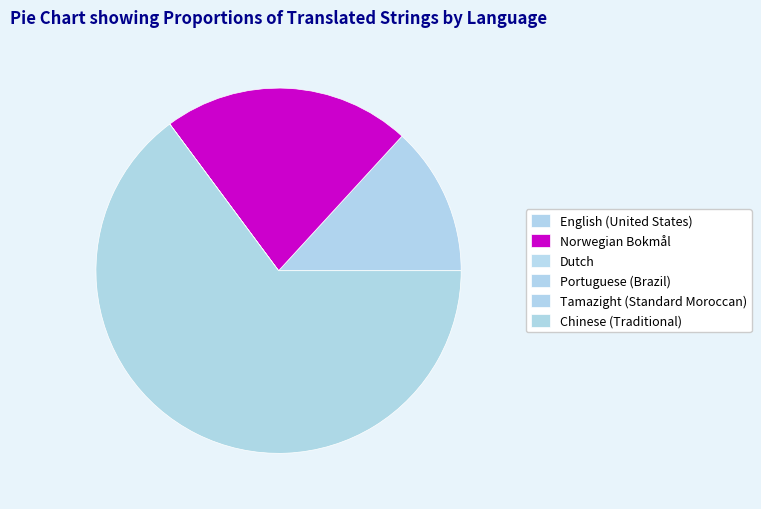

To the nearest percent, what percentage of the pie is Chinese (Traditional)?

65%